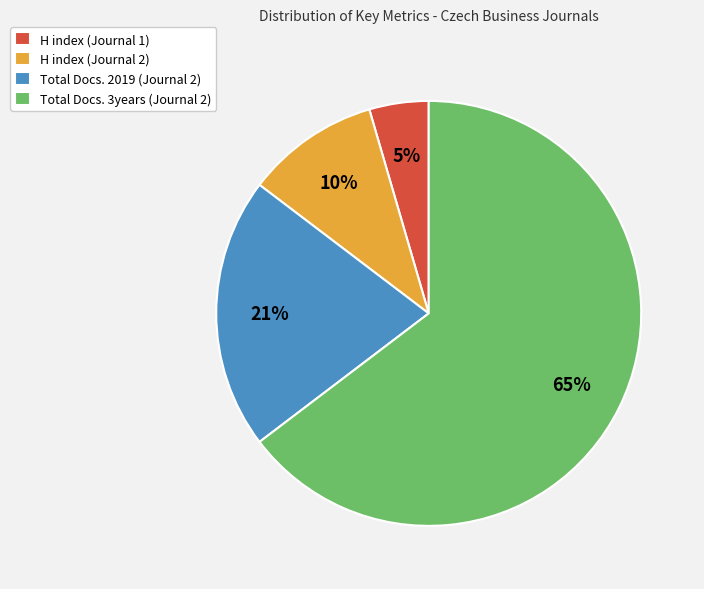

Approximately how many times larger is the value at Total Docs. 2019 (Journal 2) compared to Total Docs. 3years (Journal 2)?

0.3